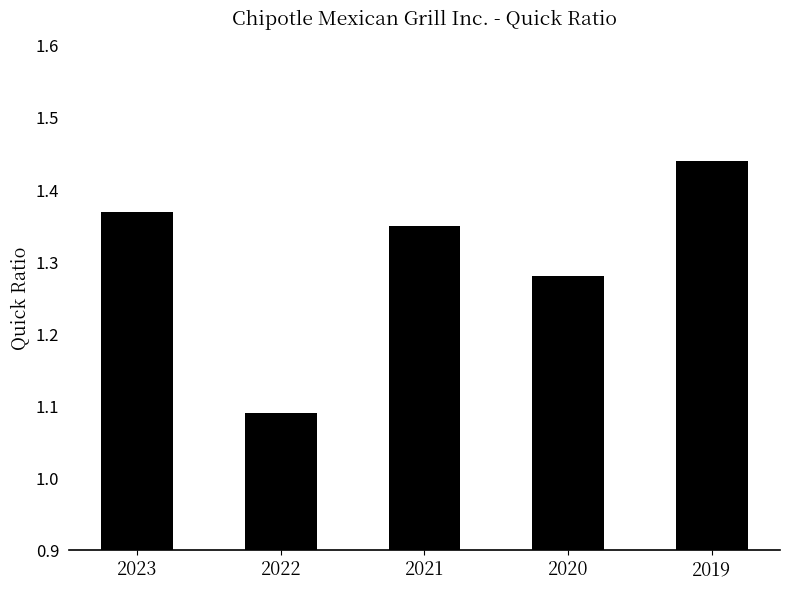

True or false: the data shows 2.4 at 2019.

False